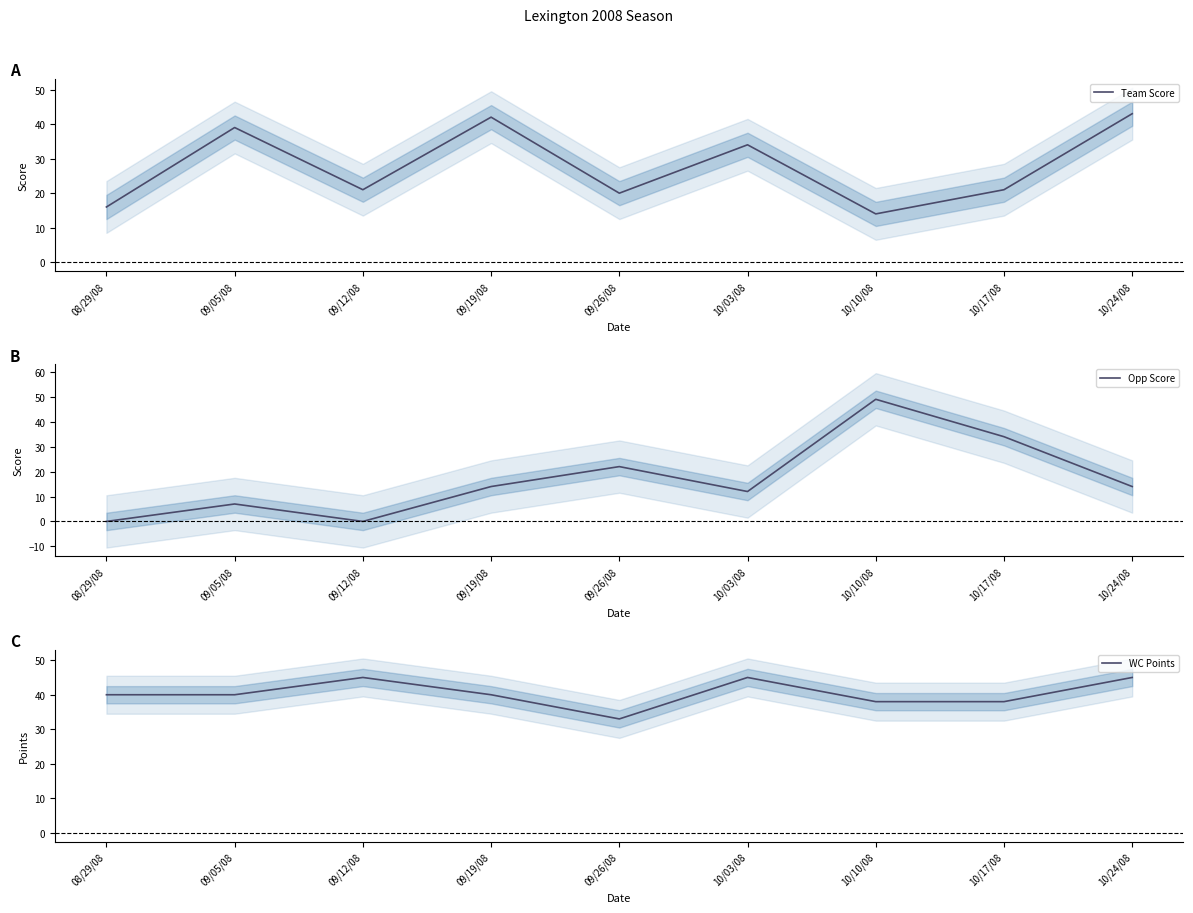

Which series changed the most between 09/12/08 and 10/10/08?

Opp Score